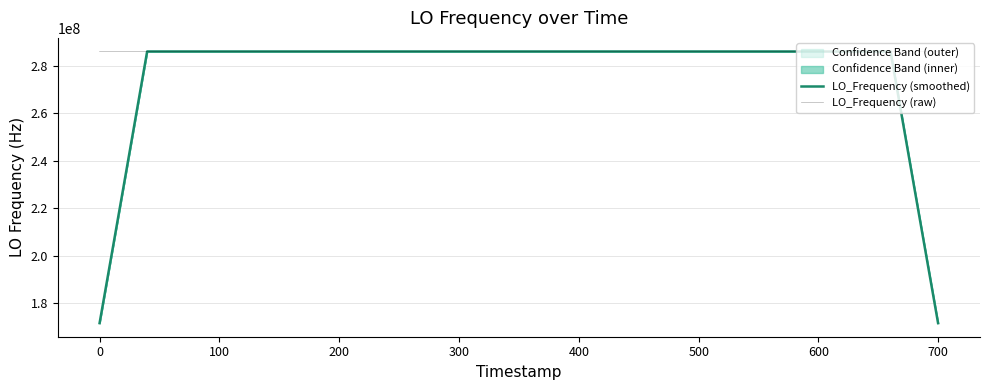

What is the minimum value for LO_Frequency (raw)?

286042262.6